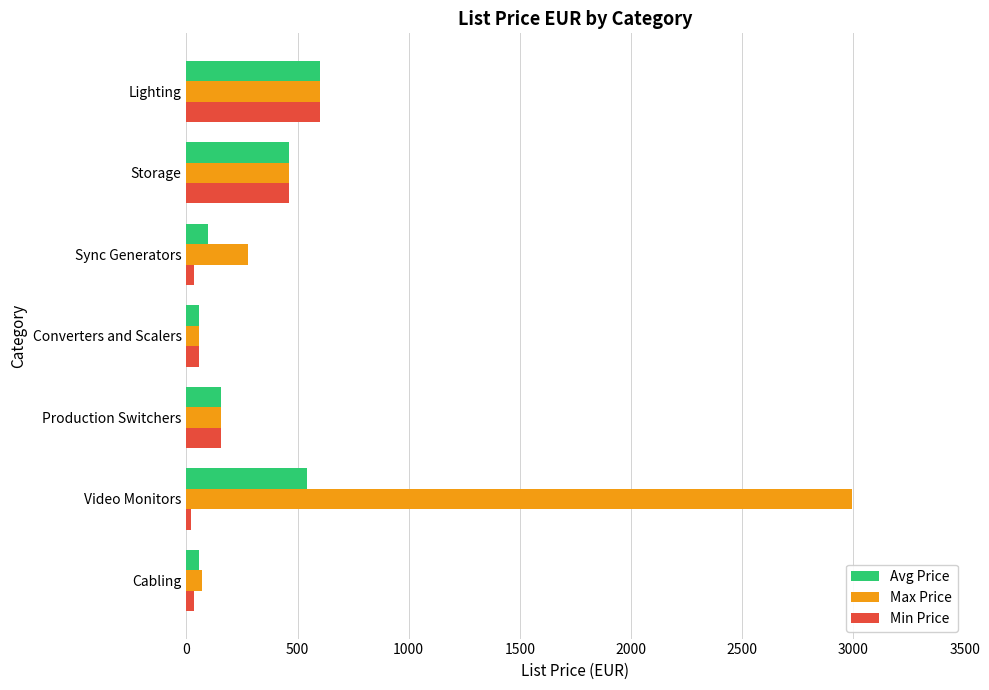

List the series in order of their overall mean, highest first.

Max Price, Avg Price, Min Price